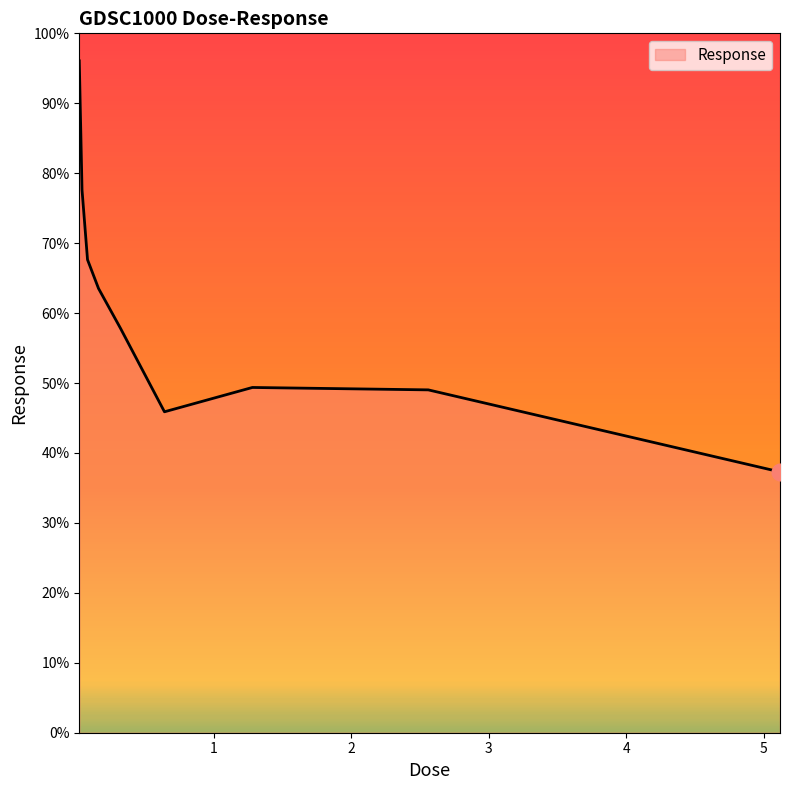

What is the difference between the maximum and minimum values?

58.8